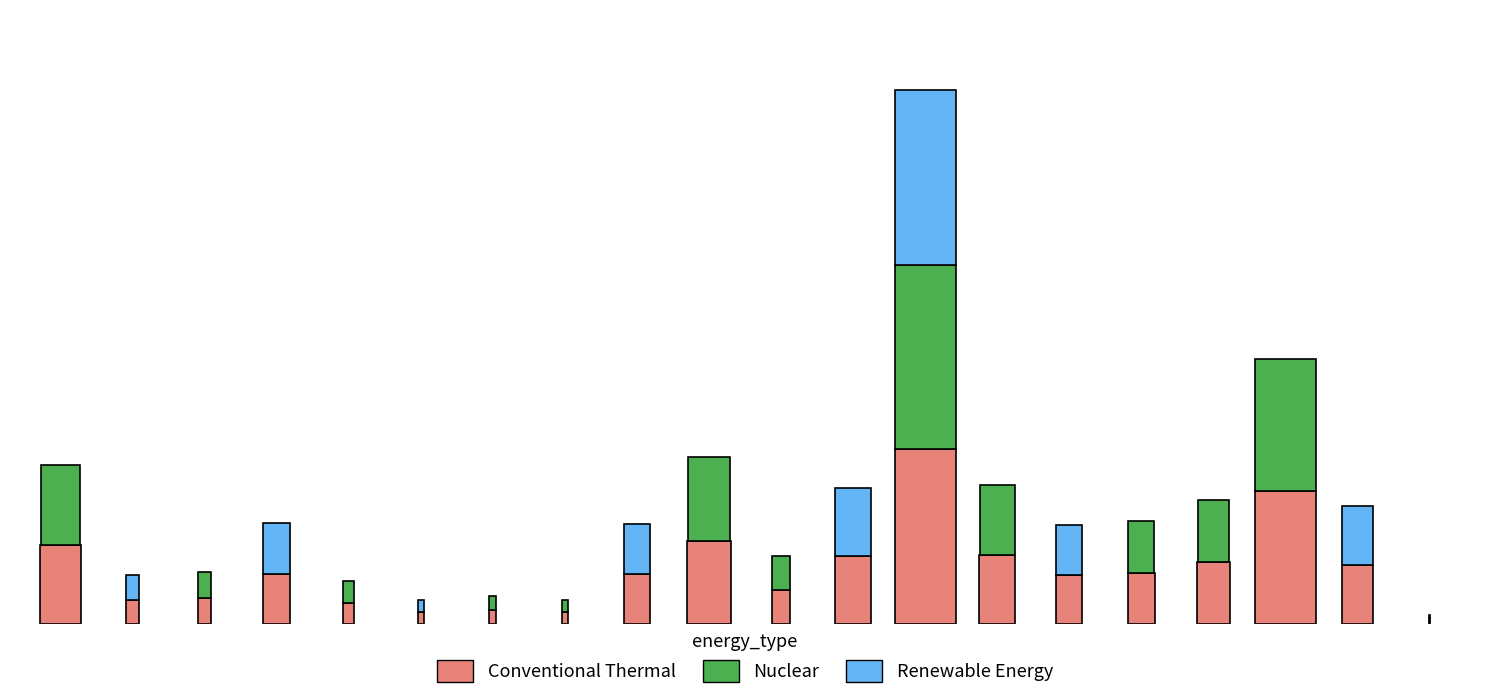

Reading left to right, transcribe all the data shown in this chart.

Conventional Thermal: ACTICOB=24.2	ACTIGOB=7.5	ACTIMED=7.9	ACTIREN=15.4	ALTERN=6.6	AXESCP=3.7	AXESLP=4.2	AXESMP=3.7	BBVACOR=15.3	BBVADLP=25.4	BBVAGB3=10.5	BBVAGLP=20.8	BBVAGOB=53.4	BBVAGUB=21.2	BBVALIQ=15.1	BBVARF=15.7	DINBUR1=18.9	DINBUR2=40.4	DINBUR3=18.0	GBMF2=0.9
Nuclear: ACTICOB=24.2	ACTIGOB=0.0	ACTIMED=7.9	ACTIREN=0.0	ALTERN=6.6	AXESCP=0.0	AXESLP=4.2	AXESMP=3.7	BBVACOR=0.0	BBVADLP=25.4	BBVAGB3=10.5	BBVAGLP=0.0	BBVAGOB=55.8	BBVAGUB=21.2	BBVALIQ=0.0	BBVARF=15.7	DINBUR1=18.9	DINBUR2=40.4	DINBUR3=0.0	GBMF2=1.0
Renewable Energy: ACTICOB=0.0	ACTIGOB=7.5	ACTIMED=0.0	ACTIREN=15.4	ALTERN=0.0	AXESCP=3.7	AXESLP=0.0	AXESMP=0.0	BBVACOR=15.3	BBVADLP=0.0	BBVAGB3=0.0	BBVAGLP=20.8	BBVAGOB=53.4	BBVAGUB=0.0	BBVALIQ=15.1	BBVARF=0.0	DINBUR1=0.0	DINBUR2=0.0	DINBUR3=18.0	GBMF2=0.9